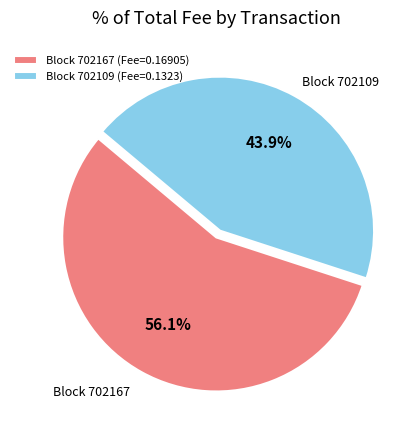

Is there any slice that represents more than half of the pie?

Yes